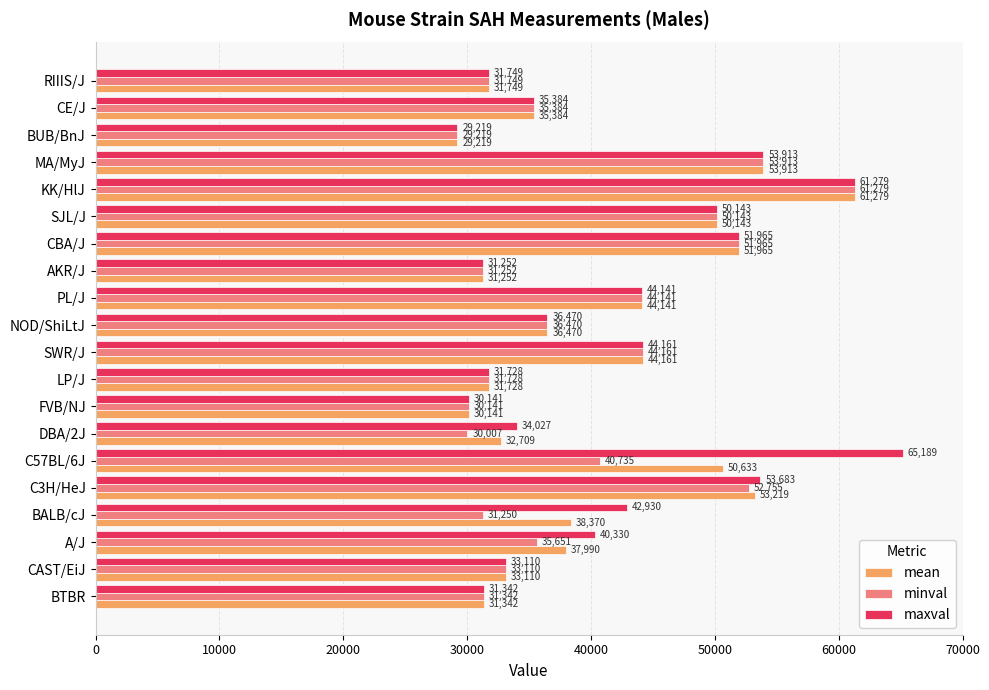

What is the sum of the minval values at CE/J and C3H/HeJ?

88139